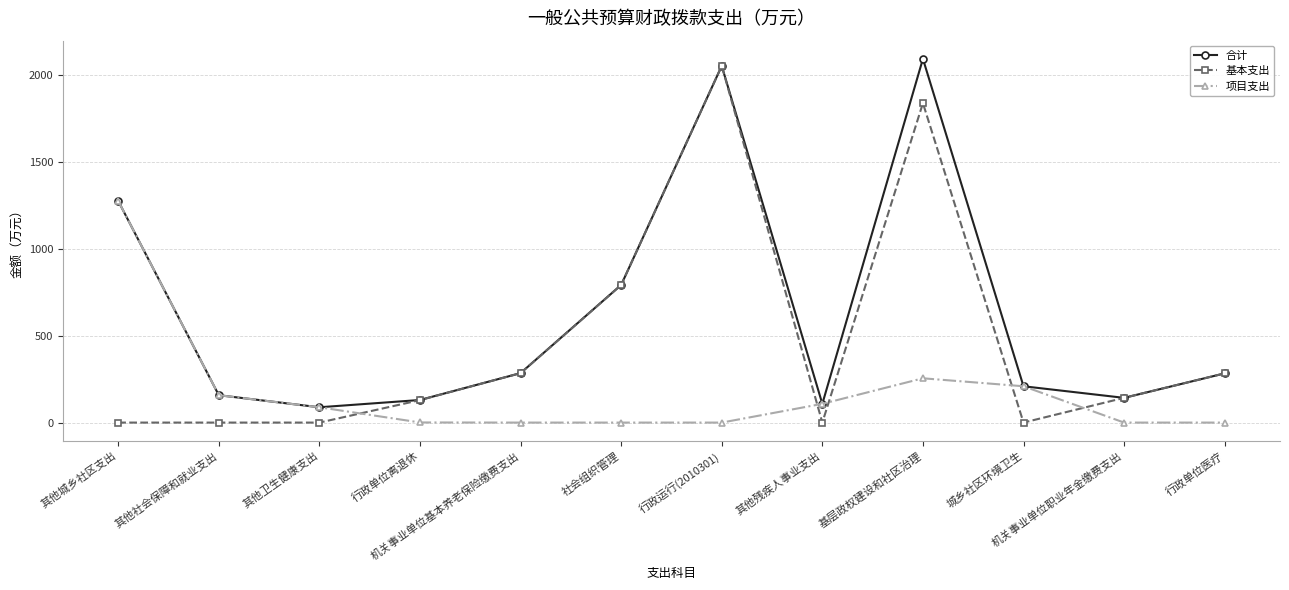

At how many categories does at least one series exceed 1578?

2